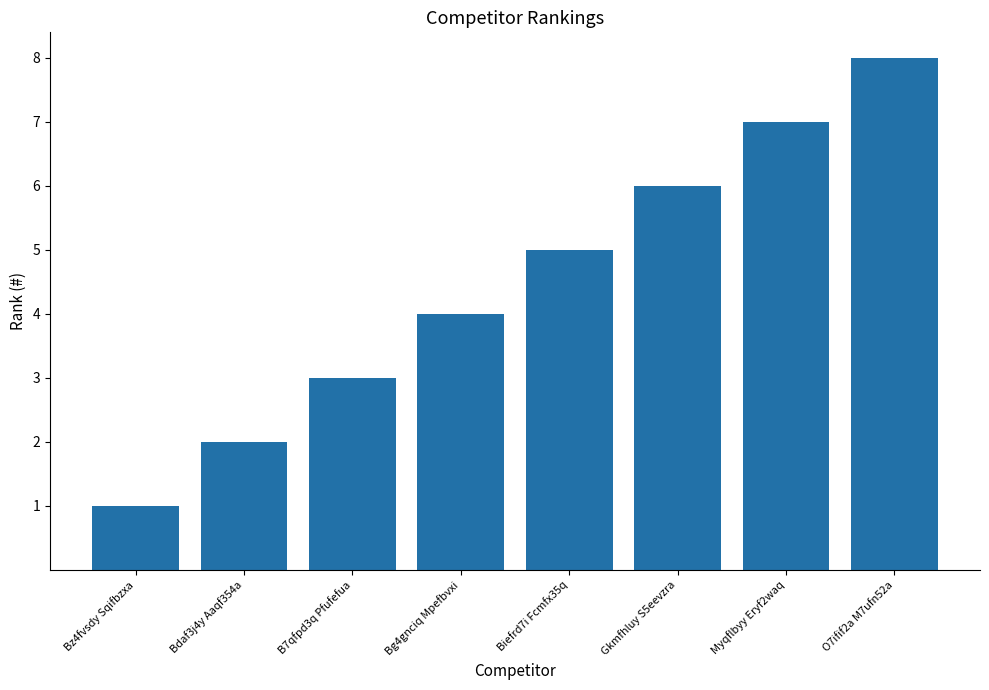

Rank the categories by value from lowest to highest.

Bz4fvsdy Sqifbzxa, Bdaf3j4y Aaqf354a, B7qfpd3q Pfufefua, Bg4gnciq Mpefbvxi, Biefrd7i Fcmfx35q, Gkmfhluy S5eevzra, Myqflbyy Eryf2waq, O7ifif2a M7ufn52a